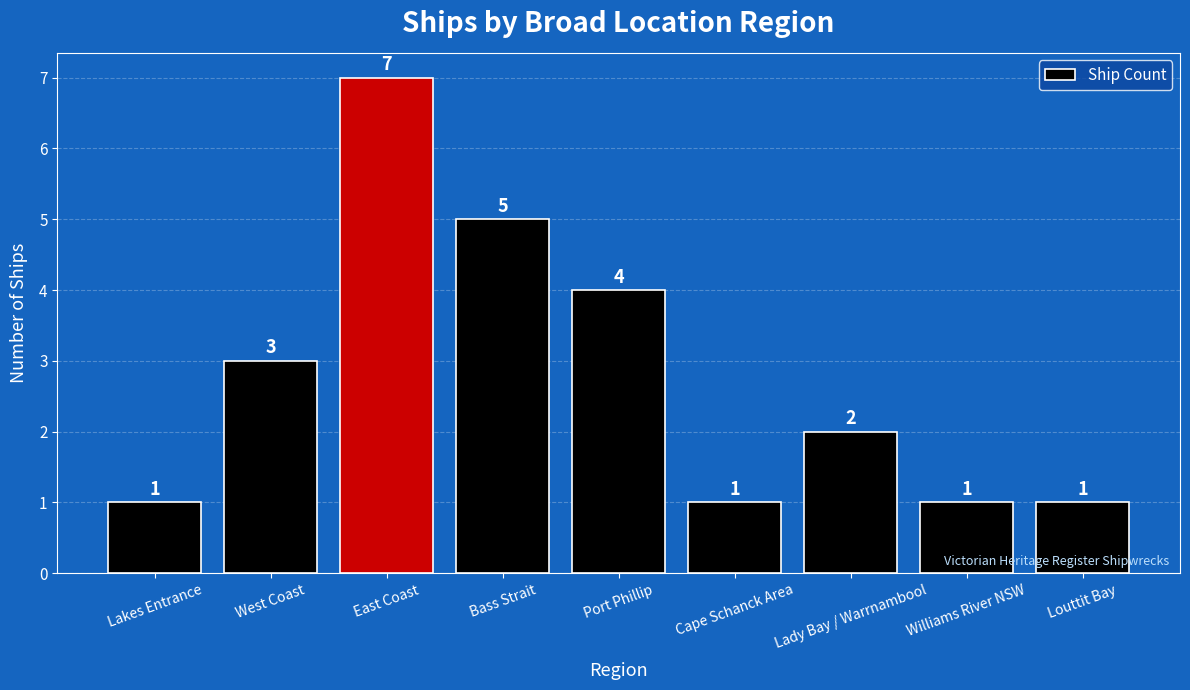

Approximately how many times larger is the value at Port Phillip compared to Bass Strait?

0.8